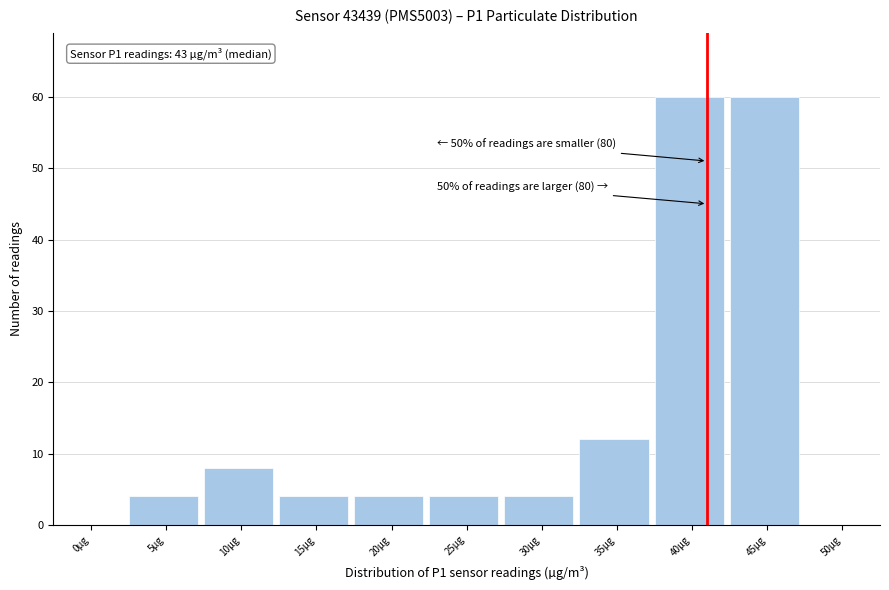

Reading left to right, extract all data points from this chart.

0µg=0	5µg=4	10µg=8	15µg=4	20µg=4	25µg=4	30µg=4	35µg=12	40µg=60	45µg=60	50µg=0